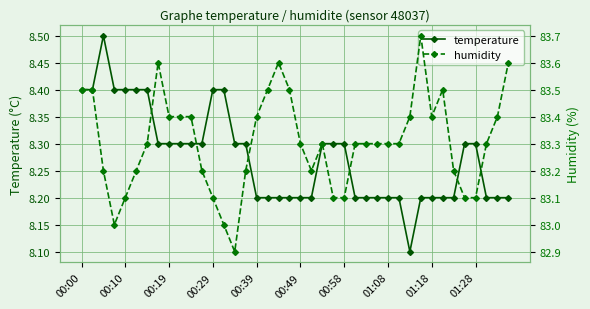

What is the label of the 21st point from the right?

19